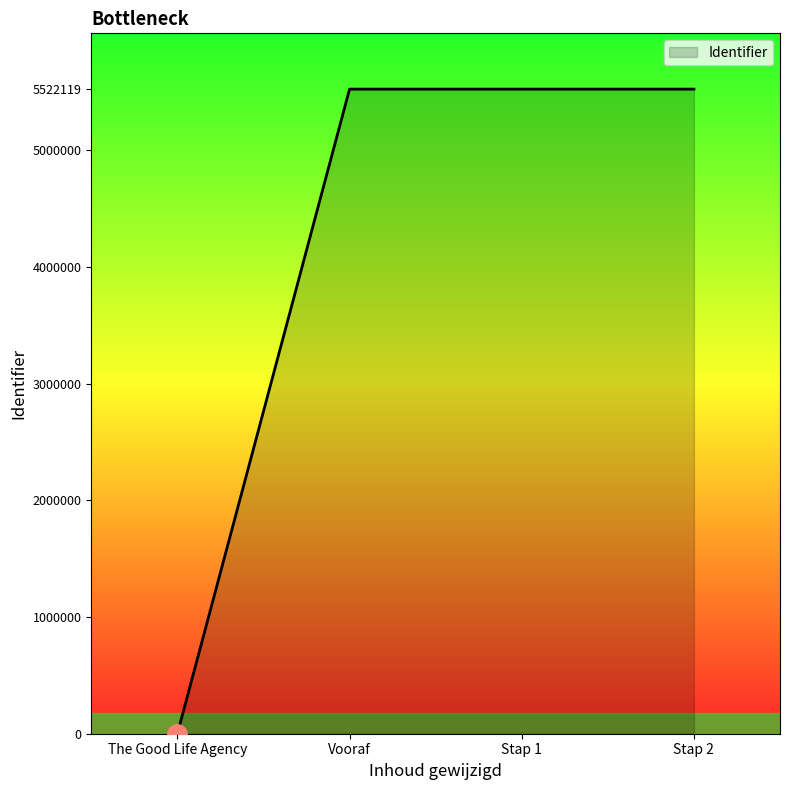

True or false: there are more than 2 points higher than both neighbors.

False